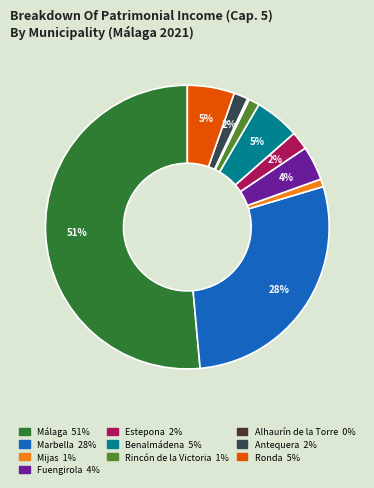

True or false: Estepona accounts for 8% of the total.

False